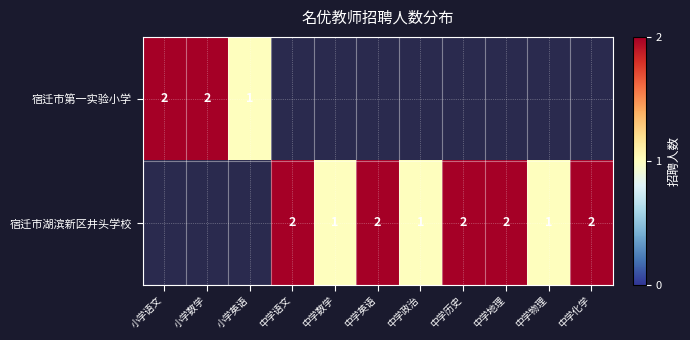

Is the value of 宿迁市湖滨新区井头学校 at 中学政治 greater than the value of 宿迁市第一实验小学 at 小学语文?

No